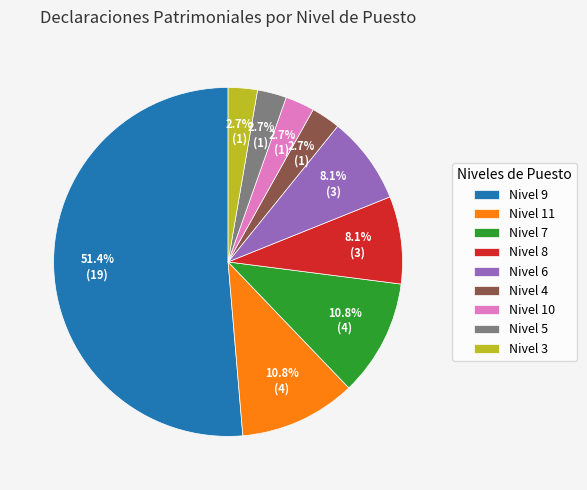

To the nearest percent, what is the average slice percentage?

11%